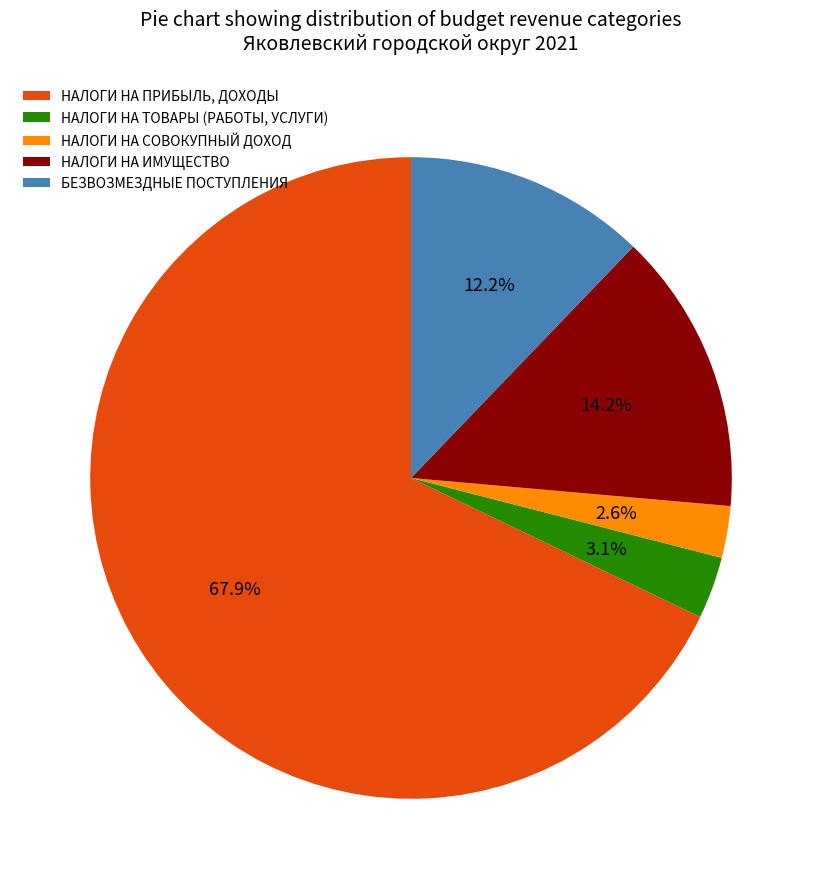

Which has a higher value, НАЛОГИ НА ТОВАРЫ (РАБОТЫ, УСЛУГИ) or НАЛОГИ НА СОВОКУПНЫЙ ДОХОД?

НАЛОГИ НА ТОВАРЫ (РАБОТЫ, УСЛУГИ)